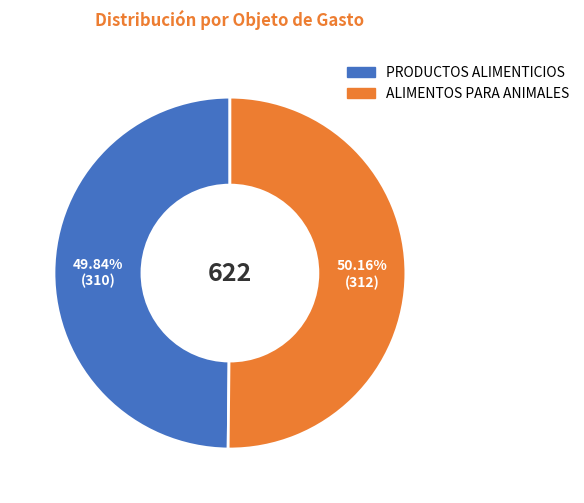

What portion of the pie excludes ALIMENTOS PARA ANIMALES?

49.8%